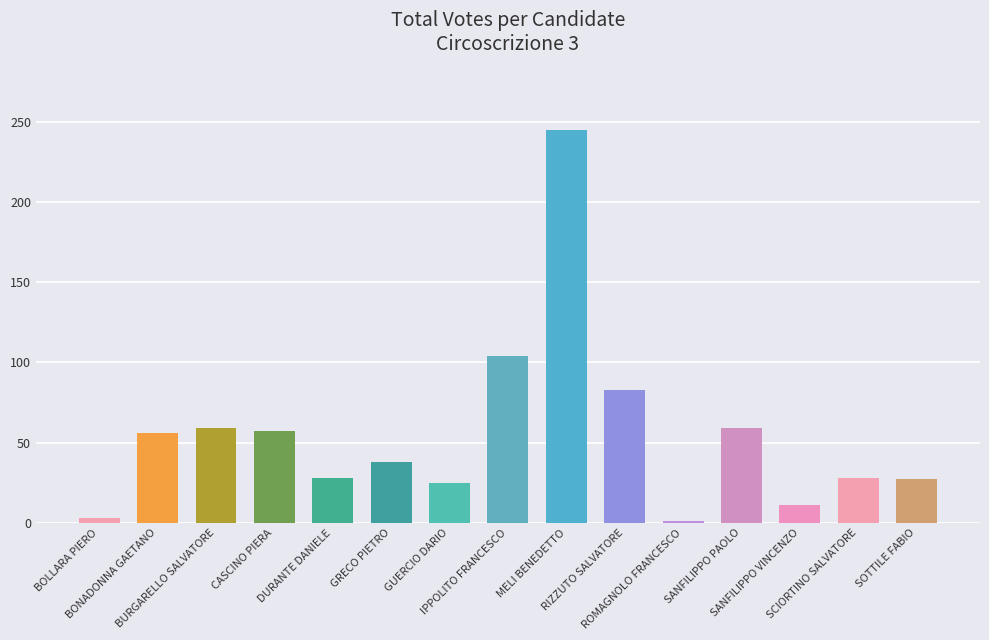

What is the change in value from BOLLARA PIERO to RIZZUTO SALVATORE?

+80